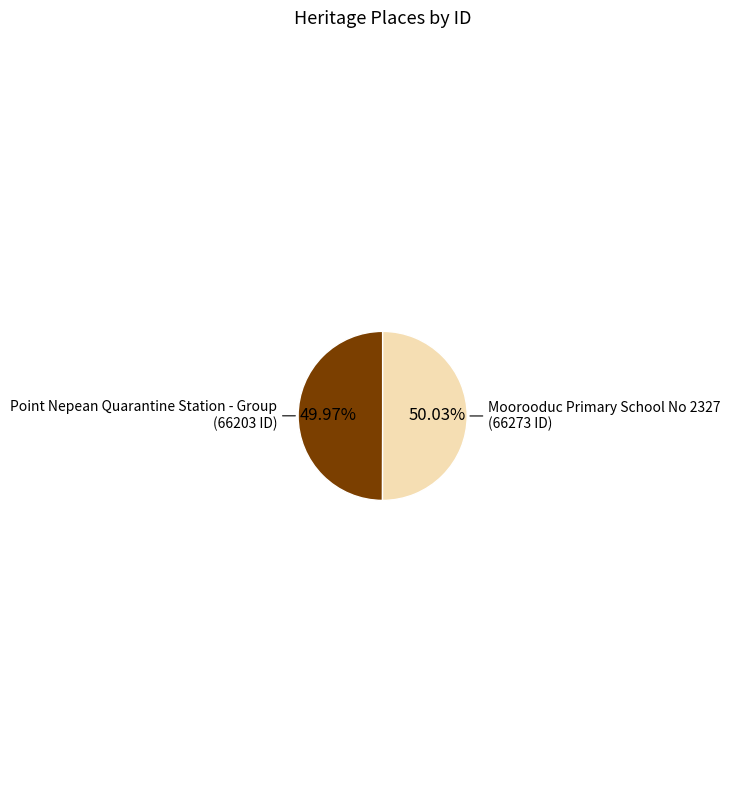

Is there a majority slice in this chart?

Yes